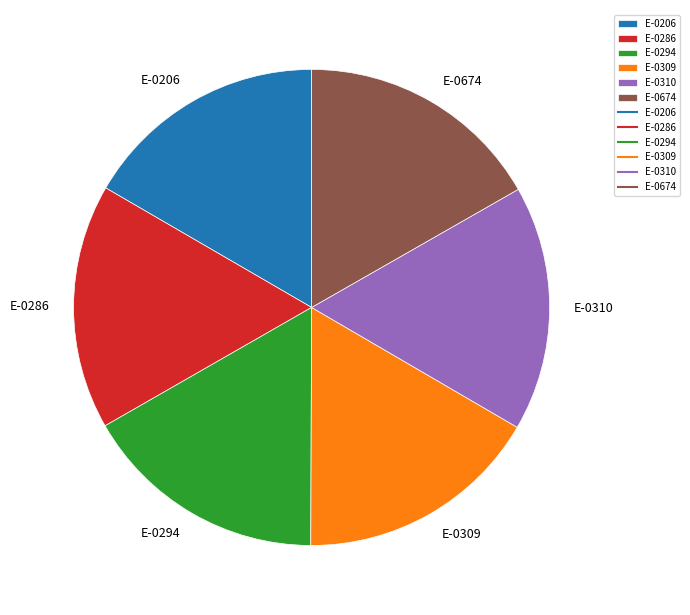

What is the ratio of the value at E-0206 to the value at E-0309?

1.0